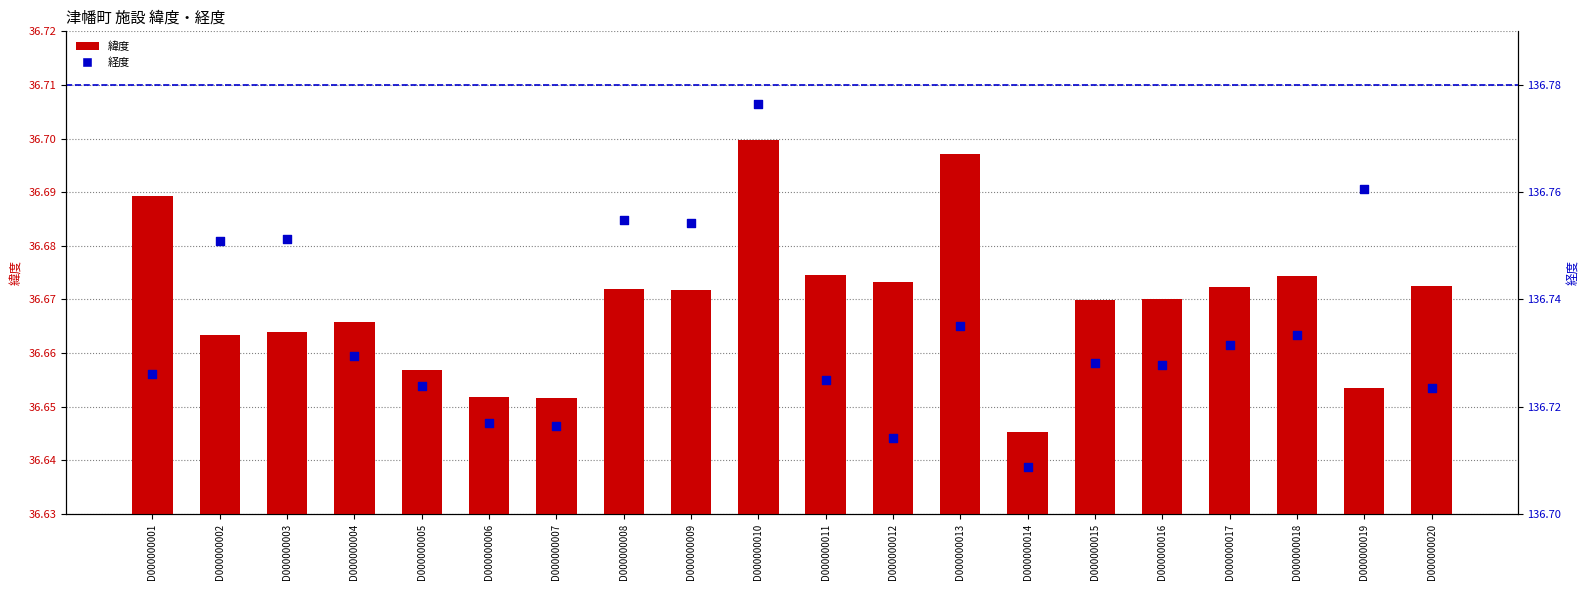

Which series has the largest total across all categories?

経度